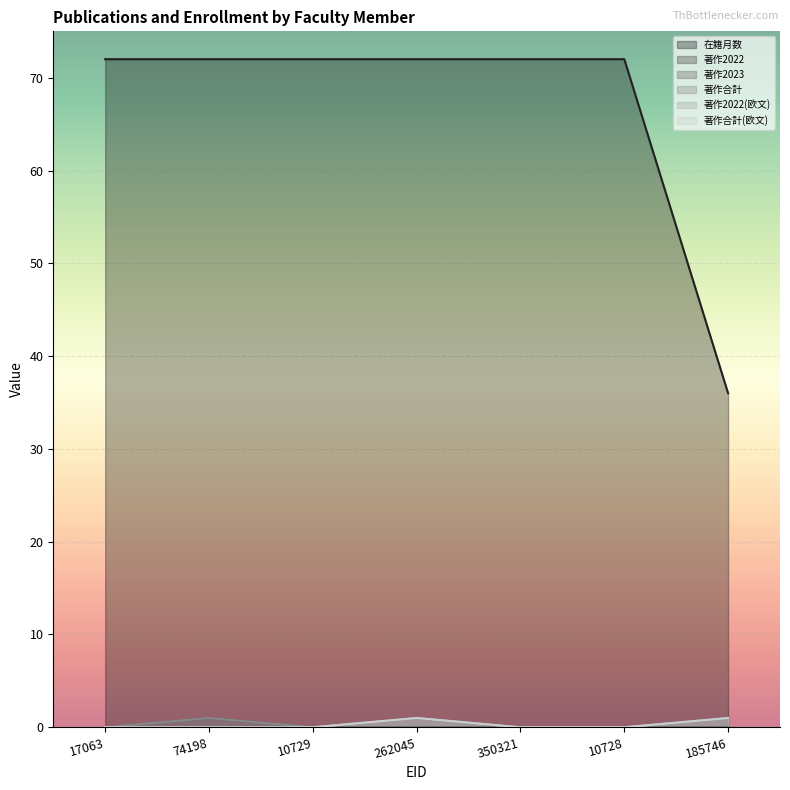

True or false: 著作合計 and 著作合計(欧文) intersect in this chart.

False